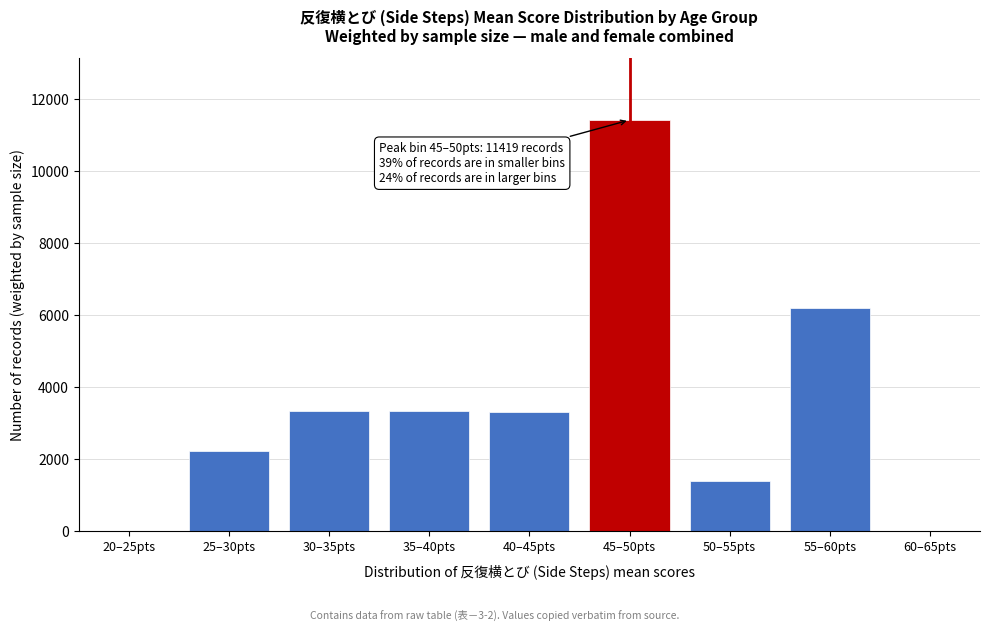

Is it true that the value at 60–65pts is -3625?

False